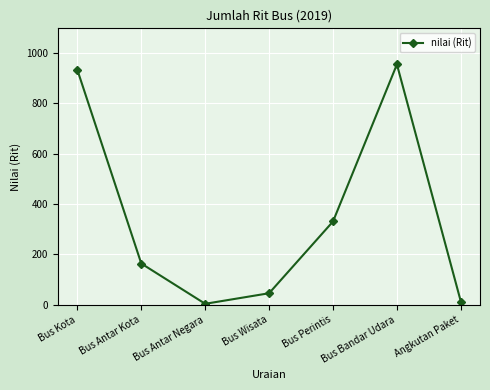

Which has a higher value, Bus Antar Negara or Bus Kota?

Bus Kota